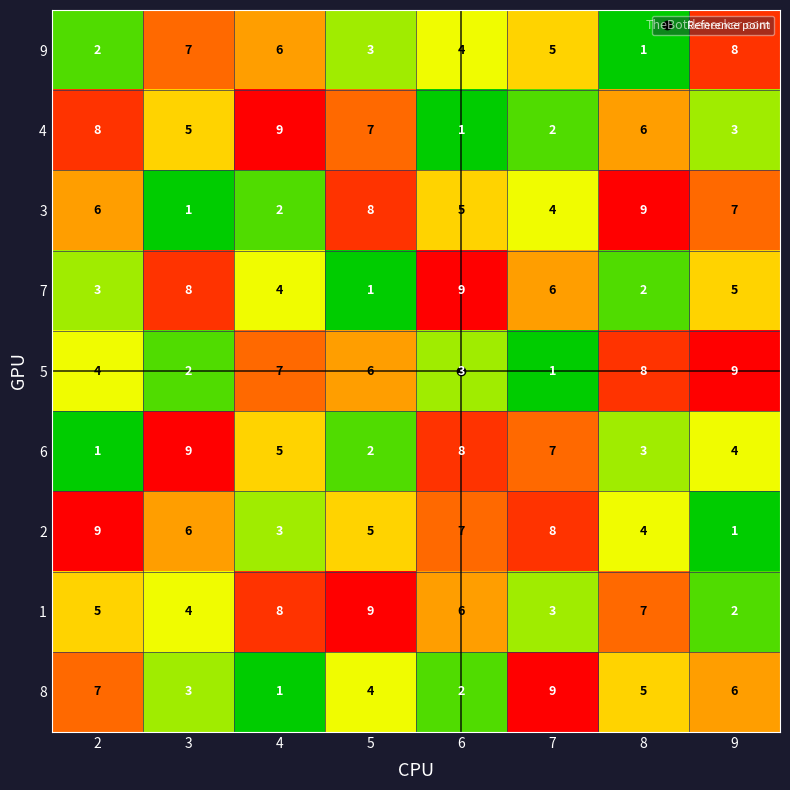

What is the spread (max minus min) of values at 3?

8